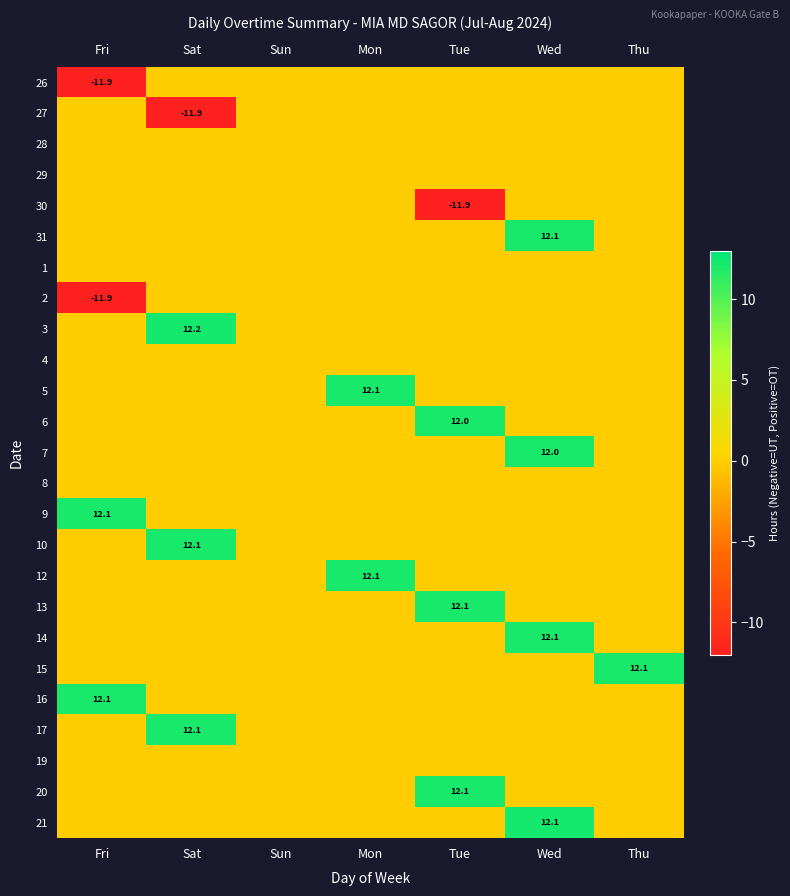

Is the value of 2 at Tue greater than the value of 13 at Sun?

No